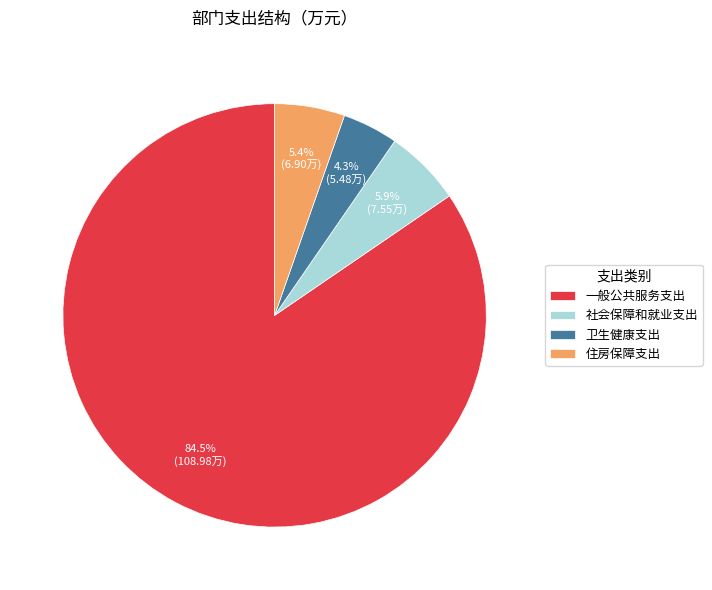

To the nearest percent, what portion does 卫生健康支出 represent?

4%